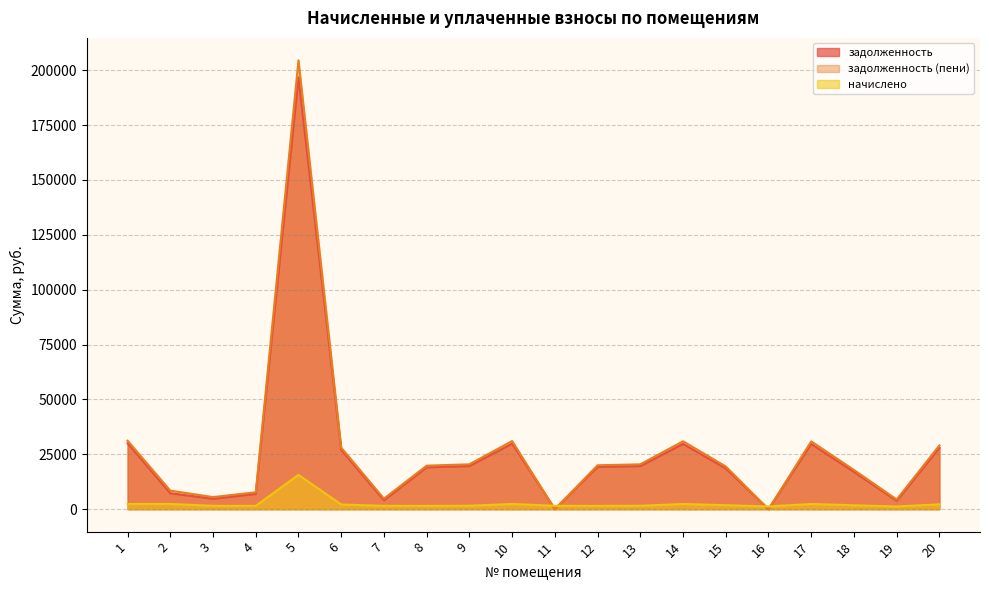

Which category has the lowest value across all series?

16